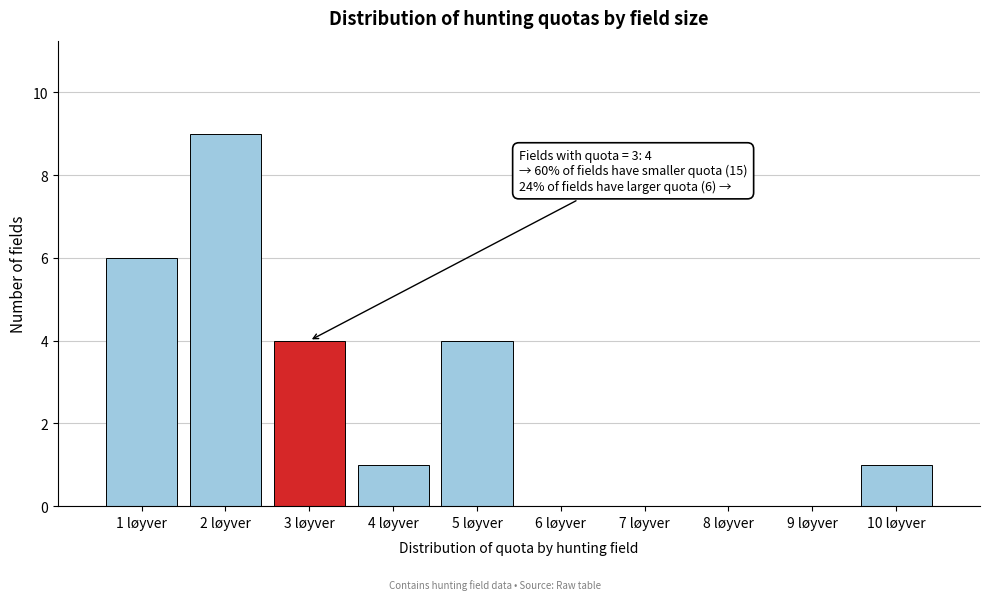

Over which range of the x-axis is the bar tallest?

1.5 to 2.5